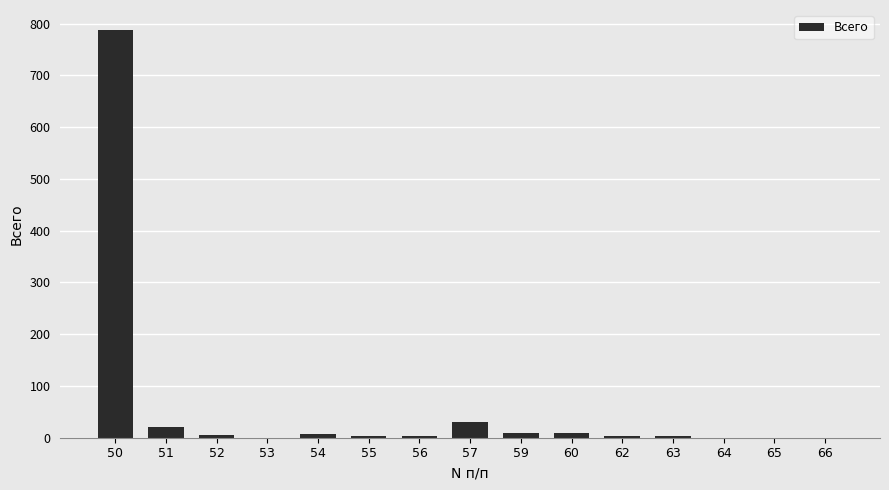

The chart shows a value of -369 at 53. True or false?

False